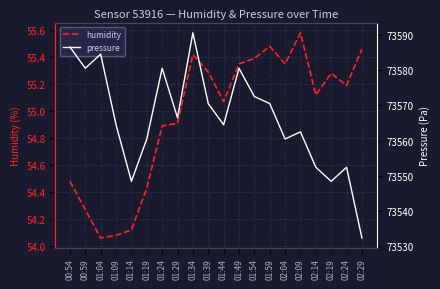

What is the difference between the maximum and minimum values in the humidity series?

1.5